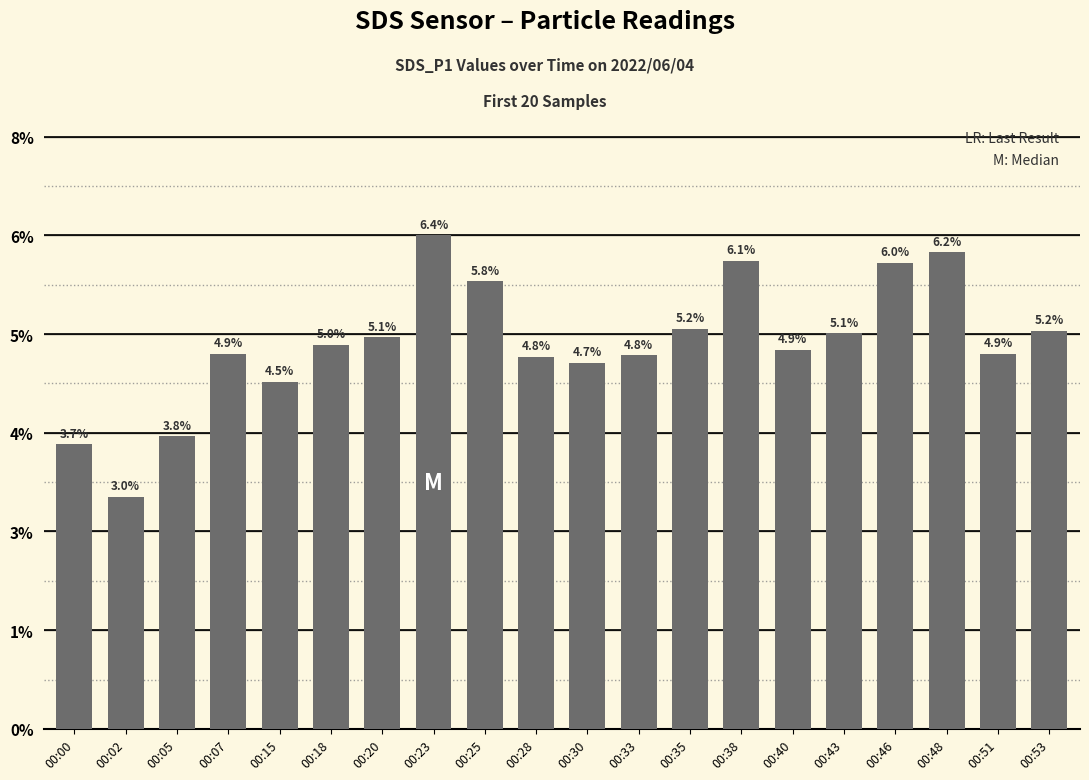

List the labels in order of value, smallest first.

00:02, 00:00, 00:05, 00:15, 00:30, 00:28, 00:33, 00:07, 00:51, 00:40, 00:18, 00:20, 00:43, 00:53, 00:35, 00:25, 00:46, 00:38, 00:48, 00:23